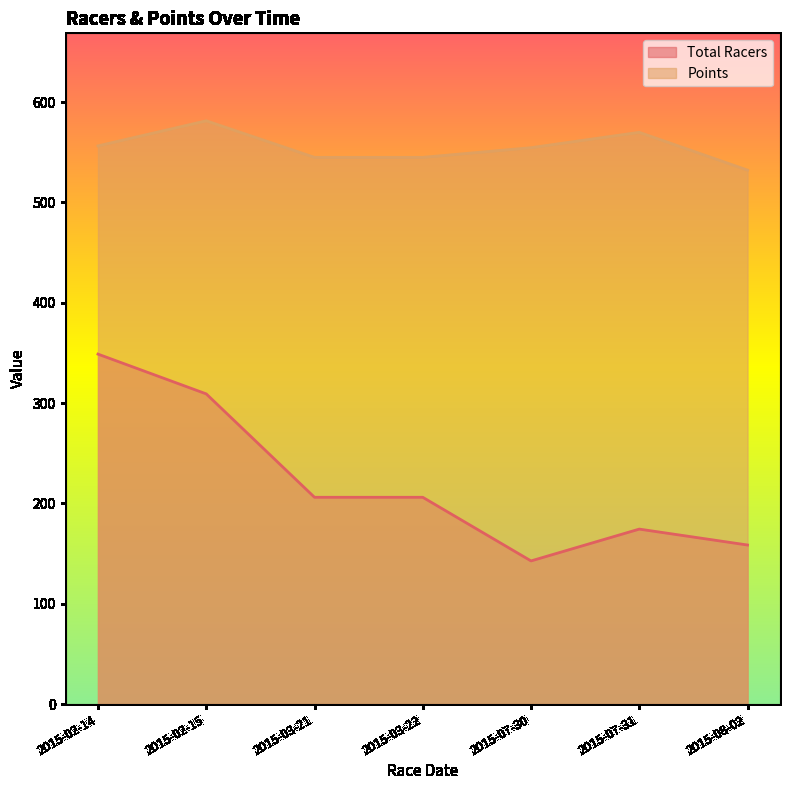

At how many categories does at least one series exceed 498?

7